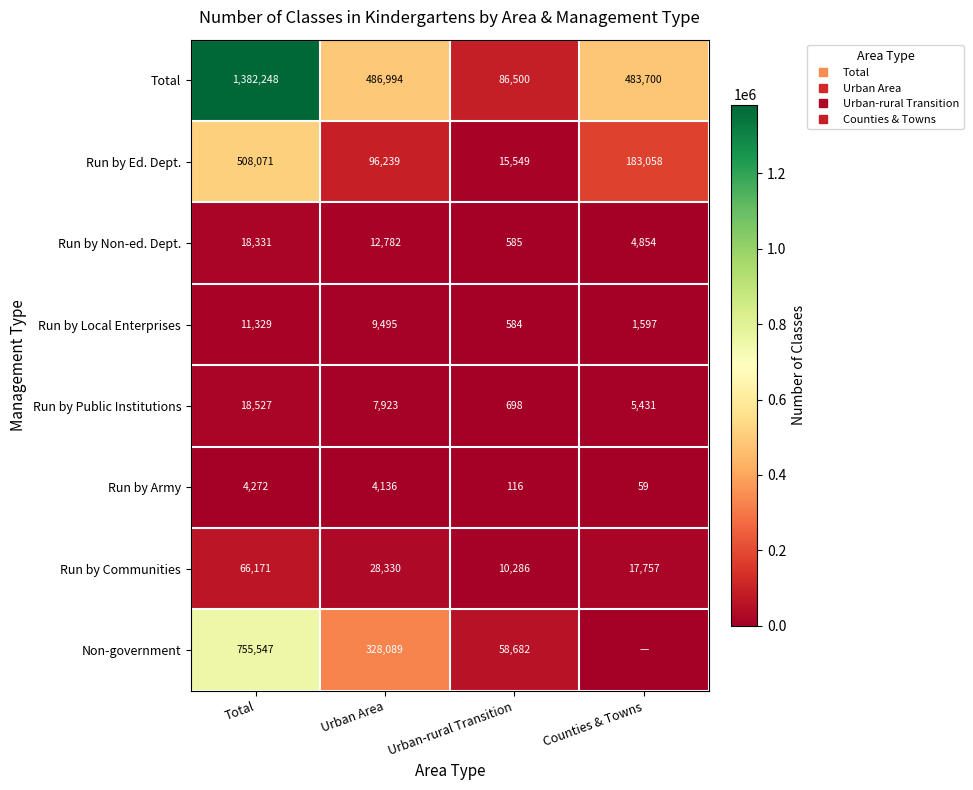

Where does the Run by Public Institutions series first go above 7923?

Total